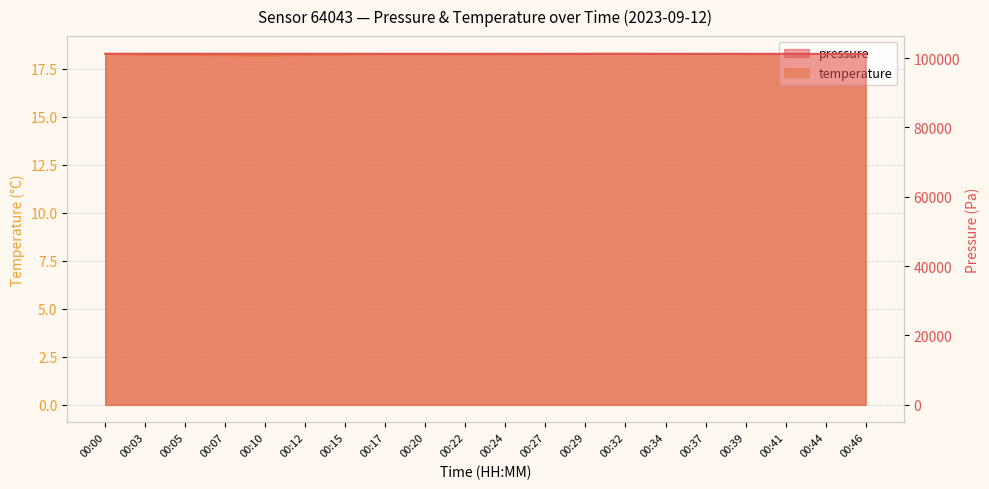

How many categories are shown in the chart?

20